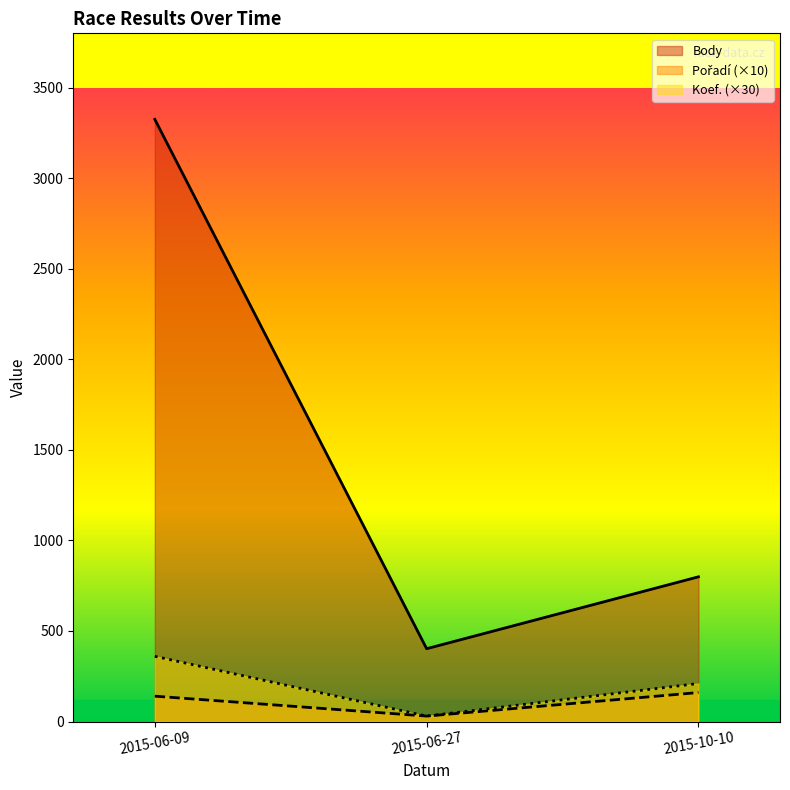

What position from the right is 2015-10-10?

1